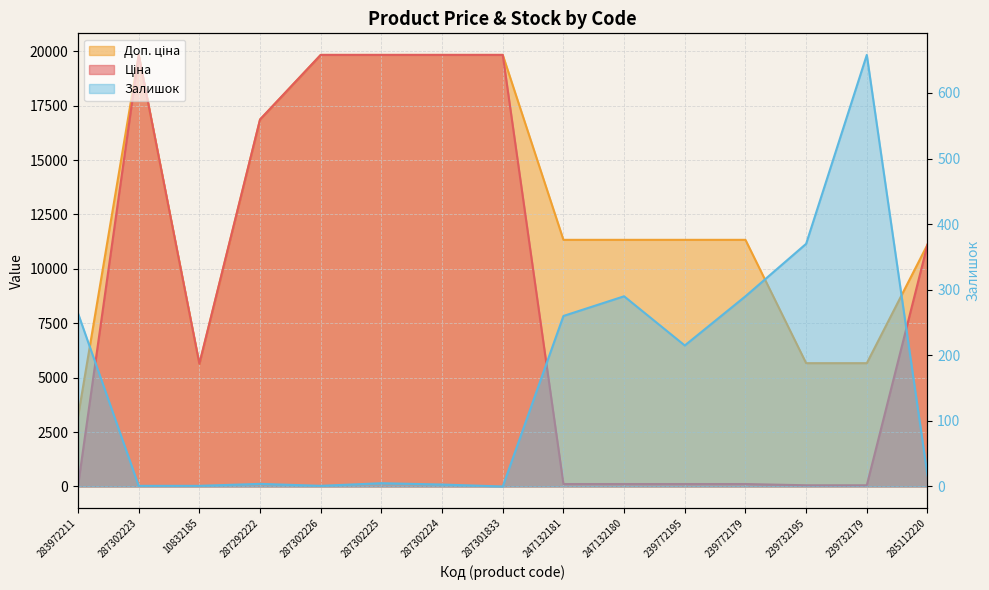

How many interior local valleys does the Залишок series have?

3